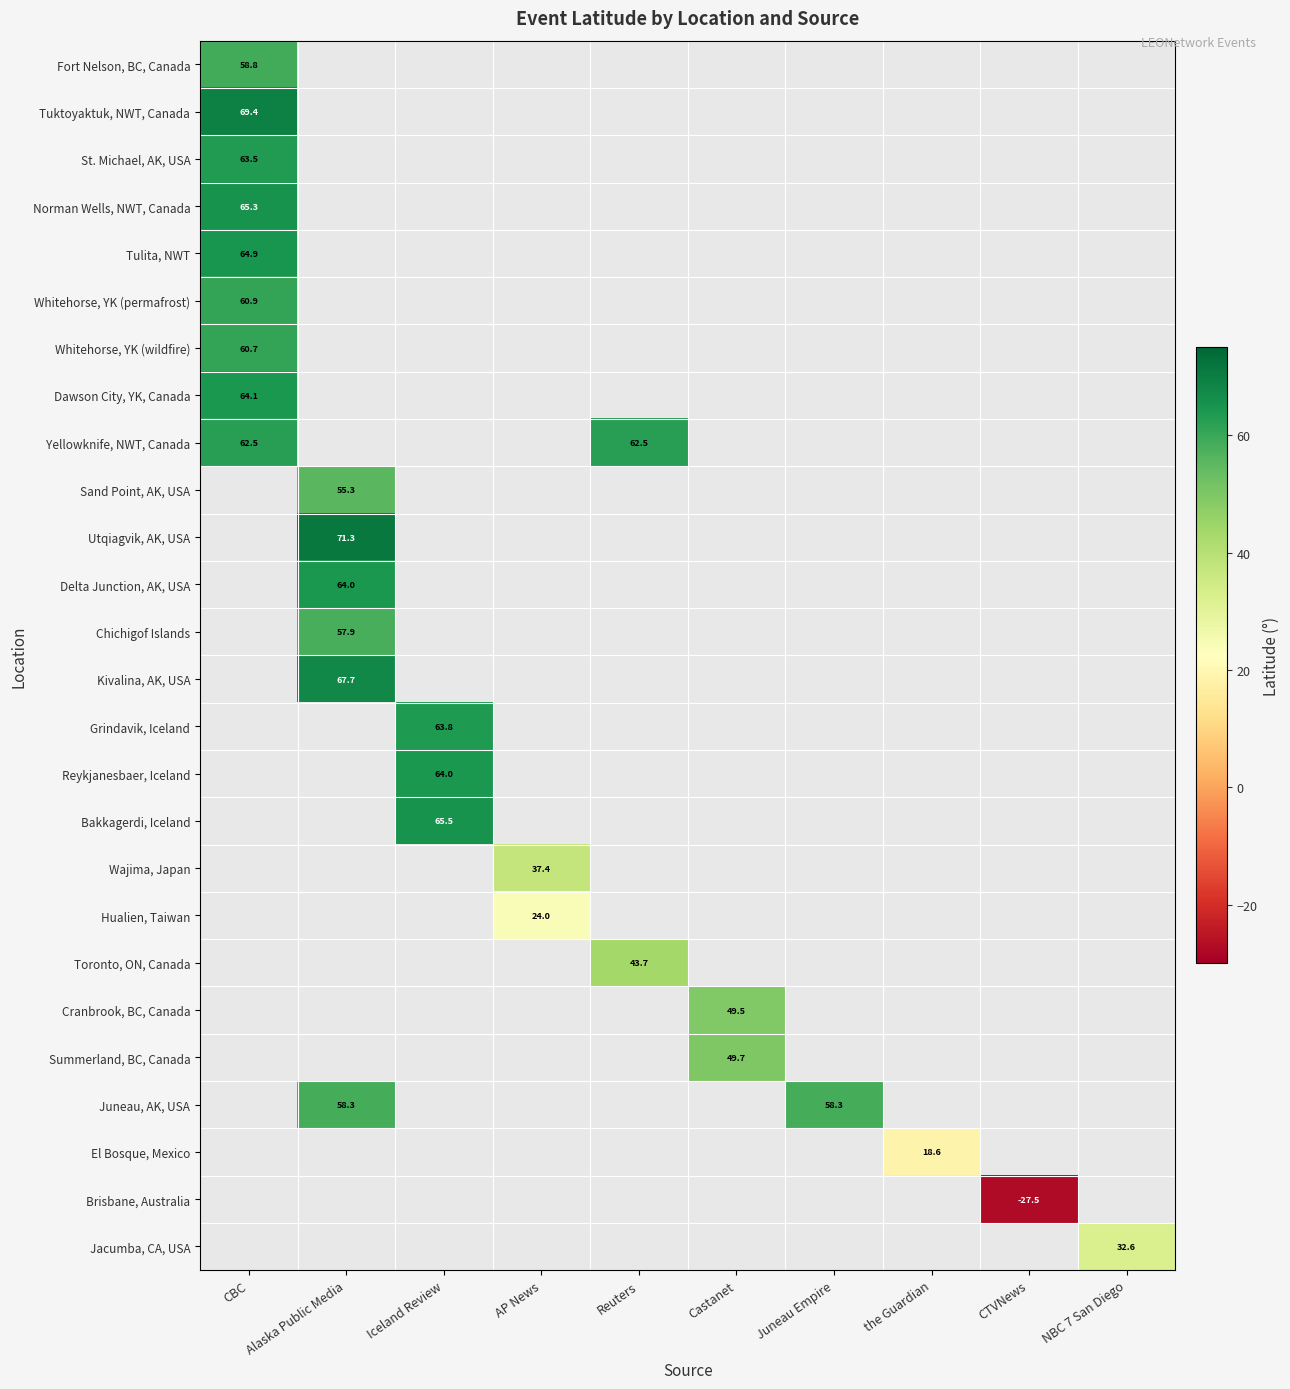

How many data points in Summerland, BC, Canada are above 49?

1